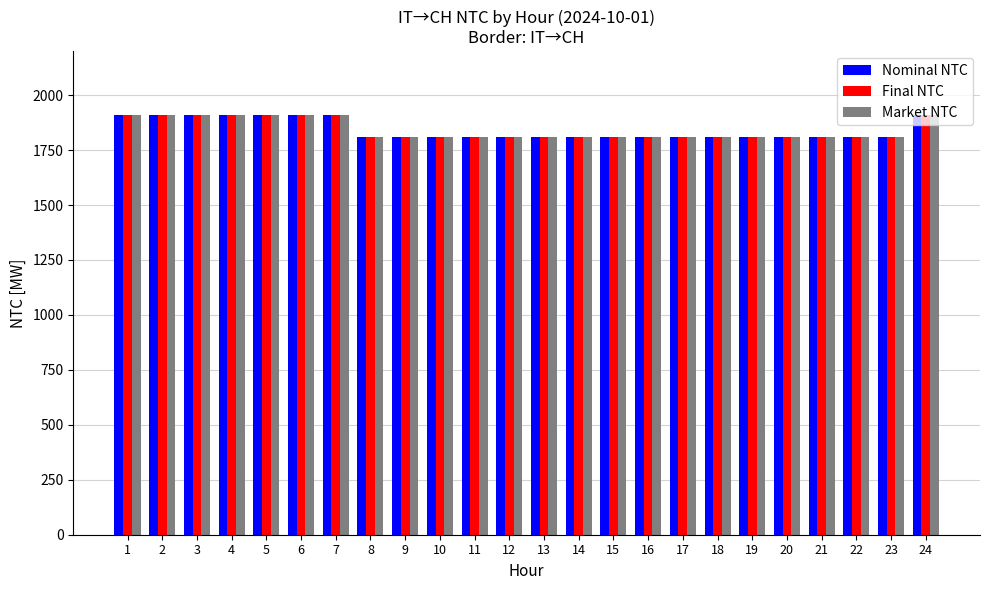

What is the greatest value displayed?

1910